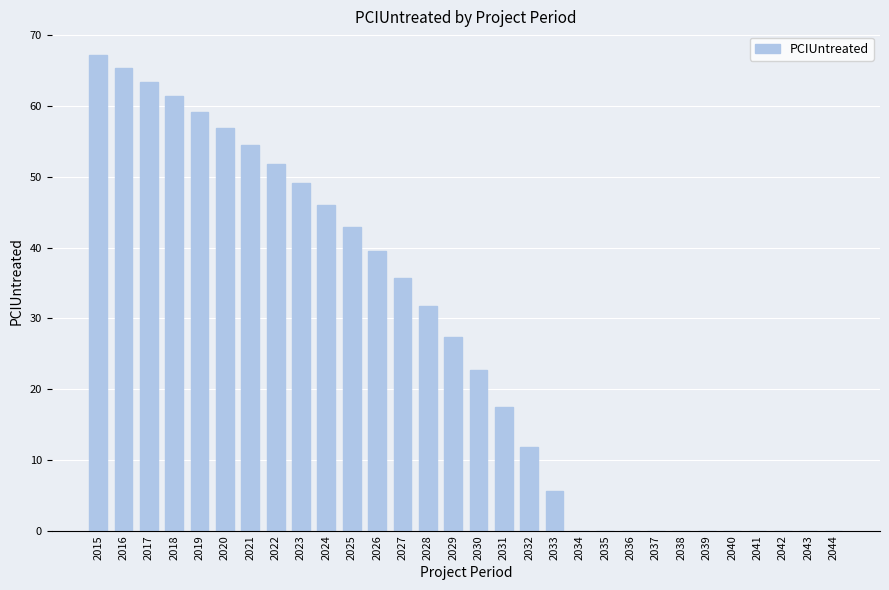

How many data points are above 27?

15